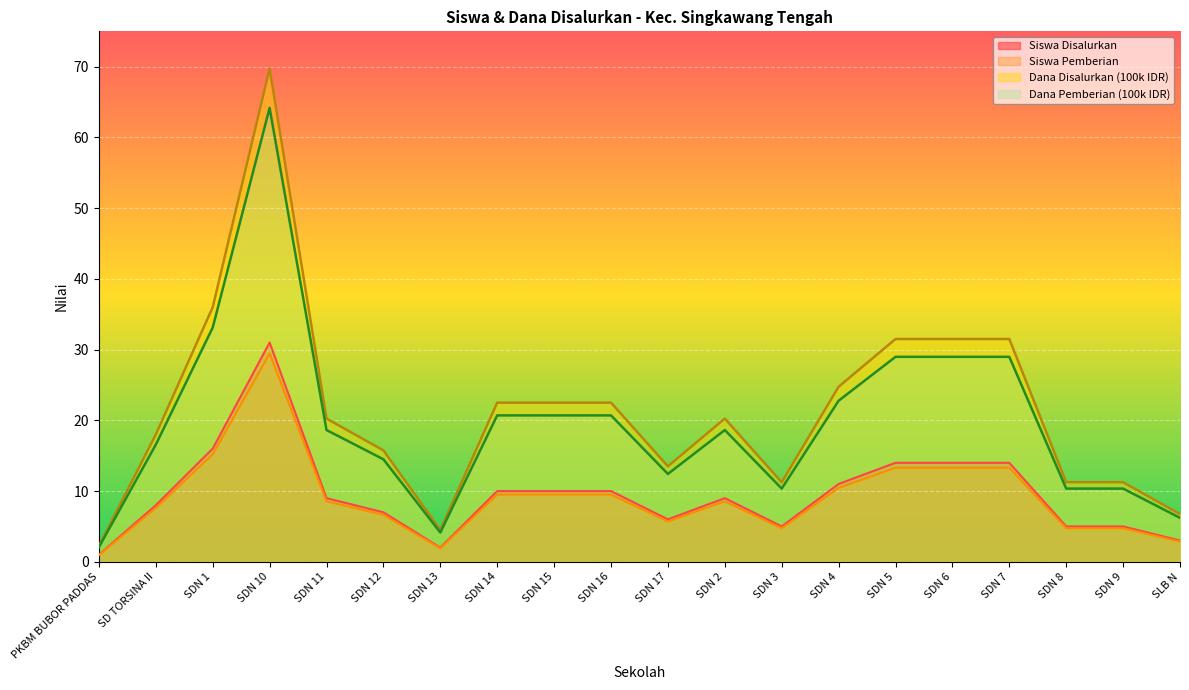

Which category has the highest value in the Siswa Disalurkan series?

SDN 10